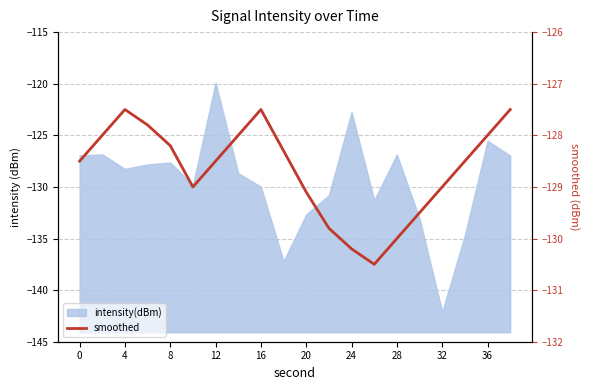

At which label is the value closest to -129?

20